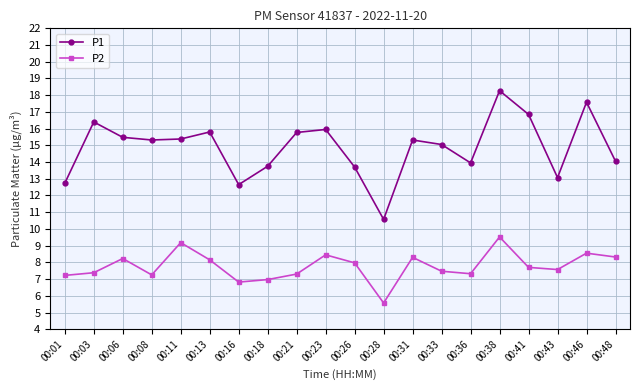

List the series in order of their peak value, highest first.

P1, P2